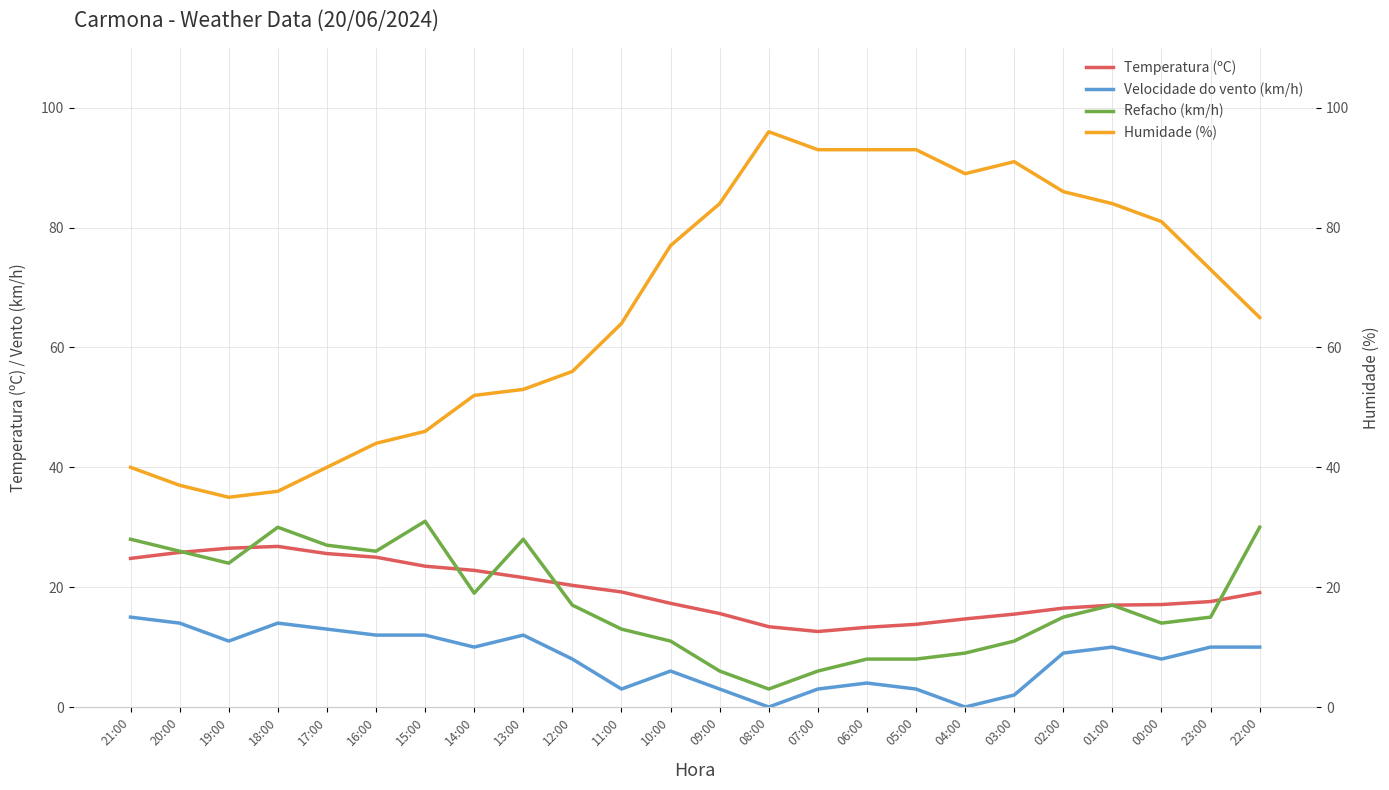

True or false: Refacho (km/h) and Temperatura (ºC) intersect in this chart.

True